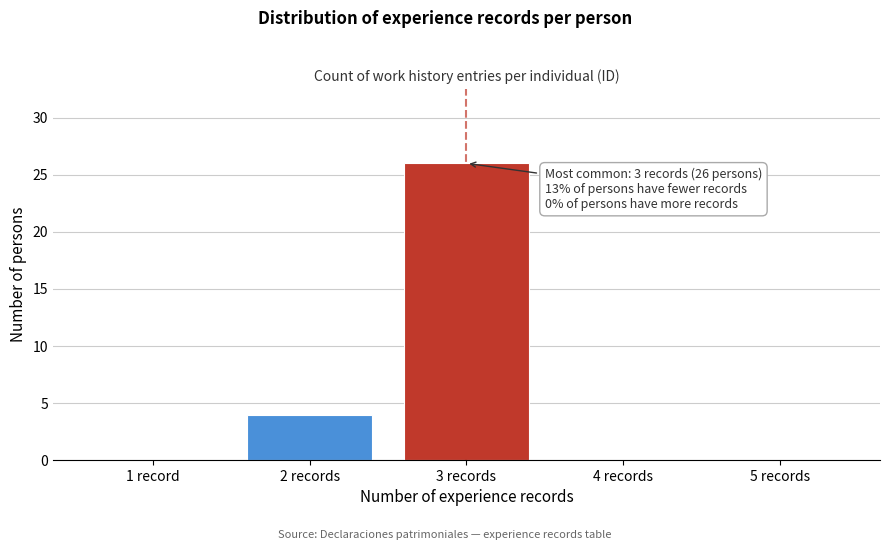

Reading left to right, what are all the values shown in this chart?

1 record=0	2 records=4	3 records=26	4 records=0	5 records=0